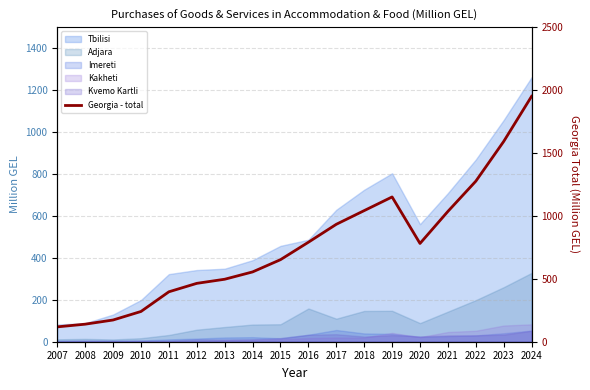

The chart shows a value of 1842.6 at 2022. True or false?

False